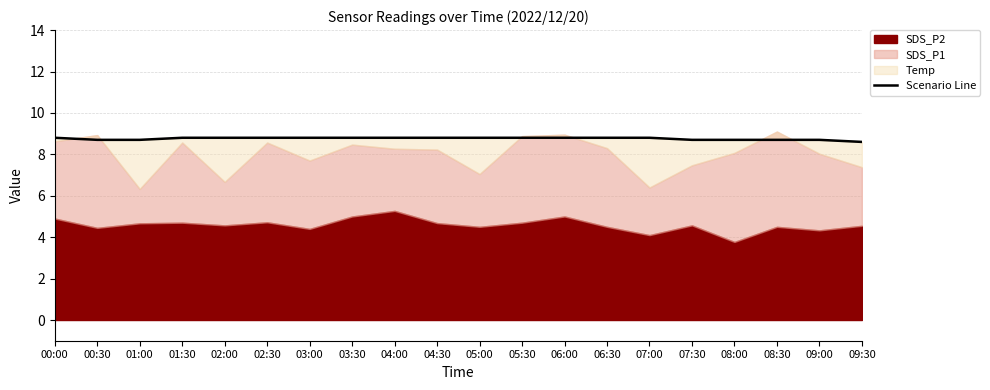

True or false: the data shows 13.8 at 06:00.

False